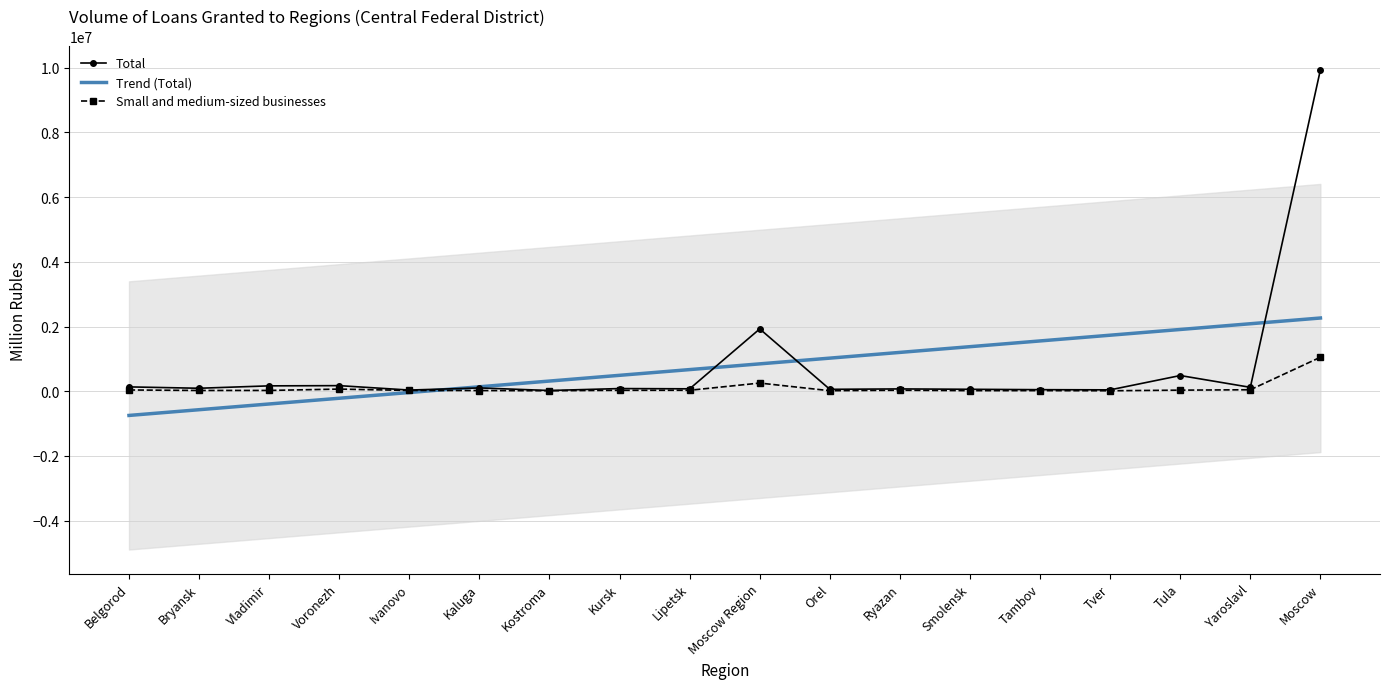

True or false: Small and medium-sized businesses has more than 2 points higher than both neighbors.

True